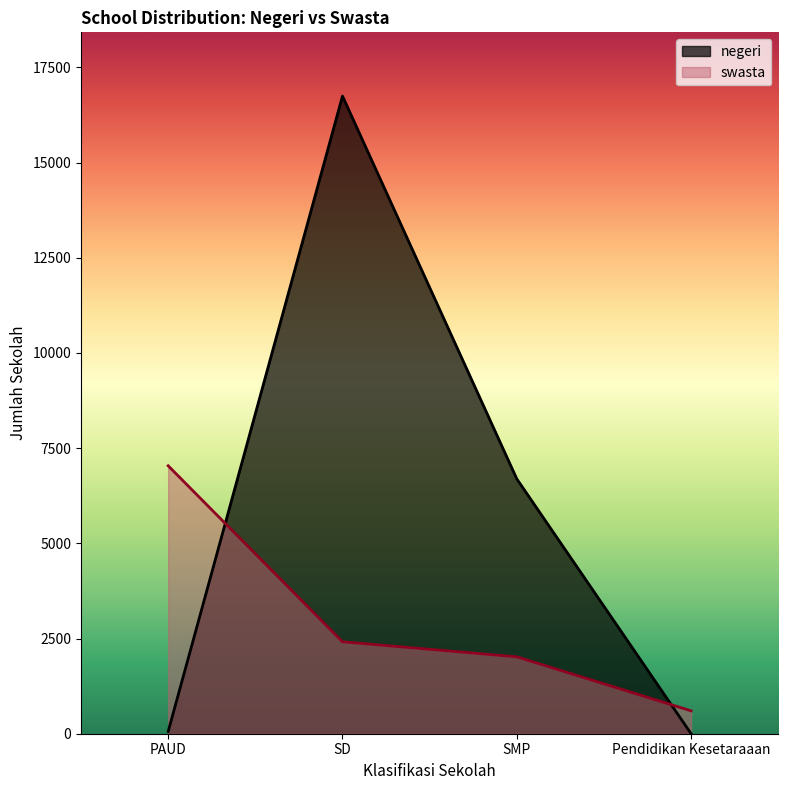

Rank the series by their maximum value, from lowest to highest.

swasta, negeri